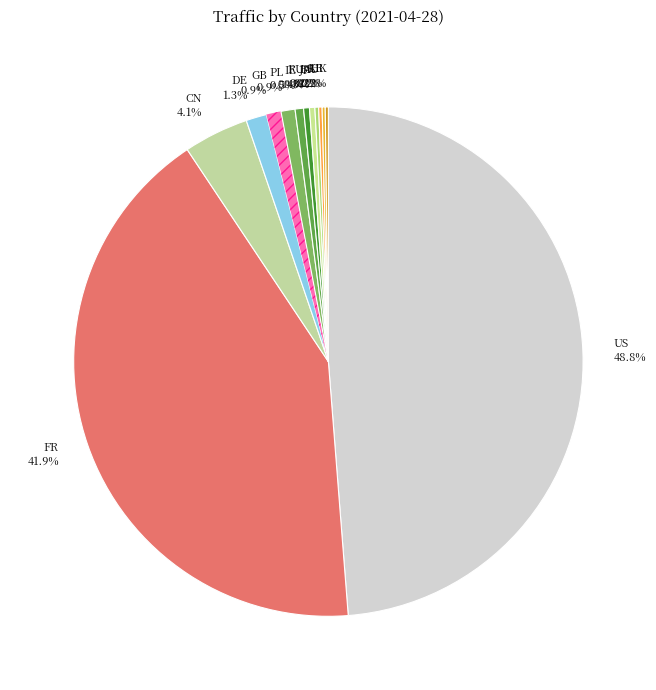

What is the largest slice in the pie chart?

US